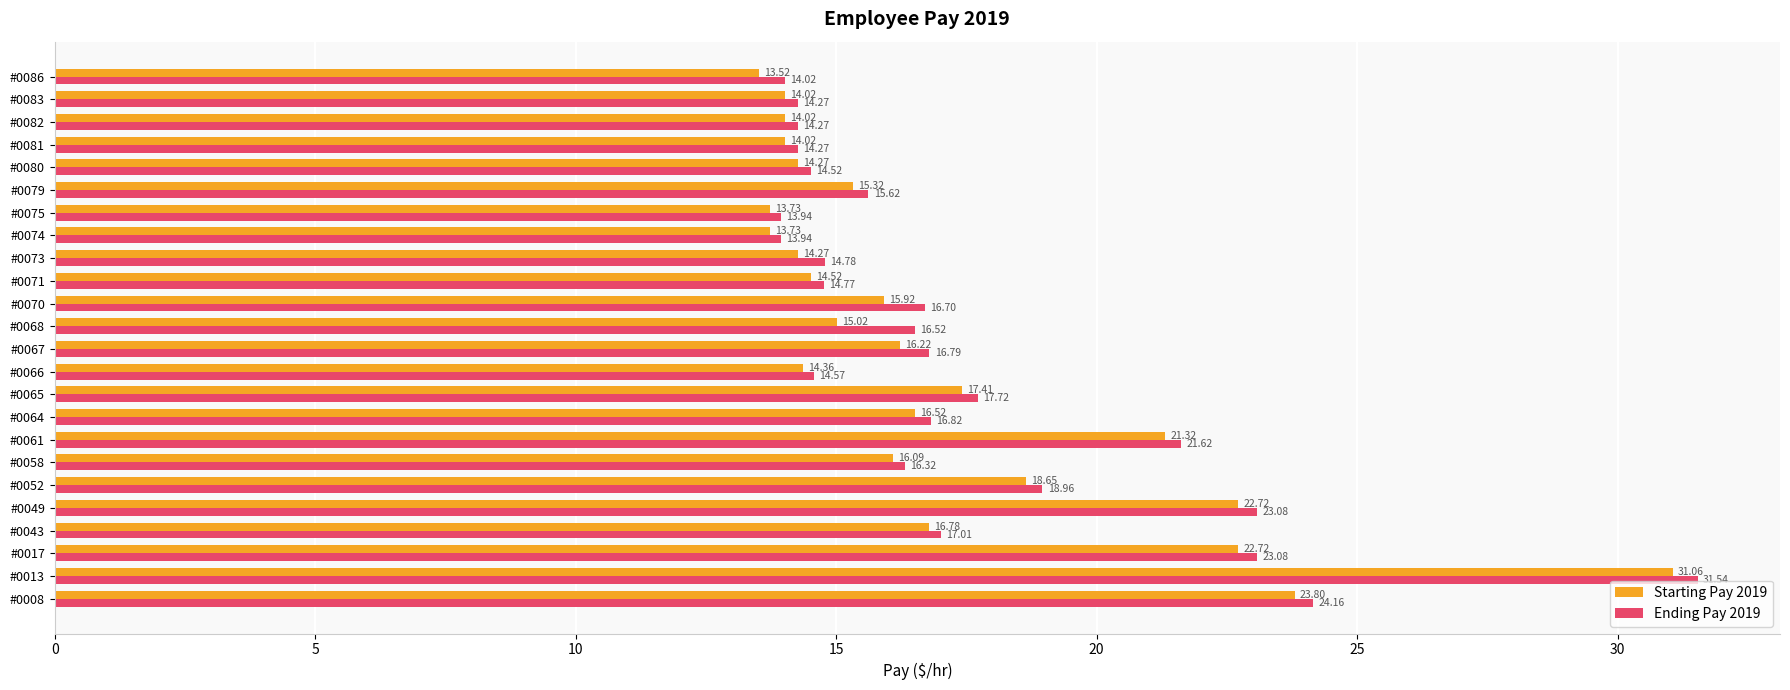

What is the difference between the Ending Pay 2019 values at #0065 and #0049?

5.4